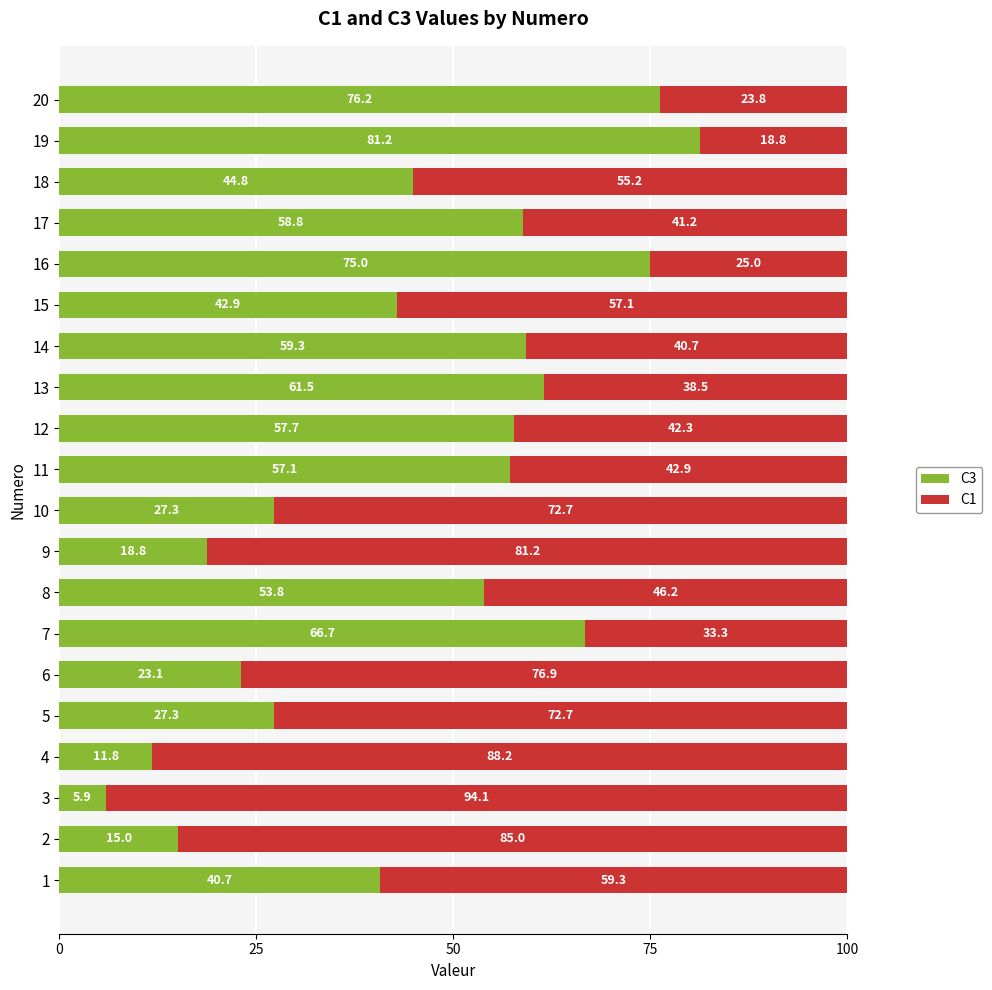

What is the approximate value of C3 at 6?

23.1